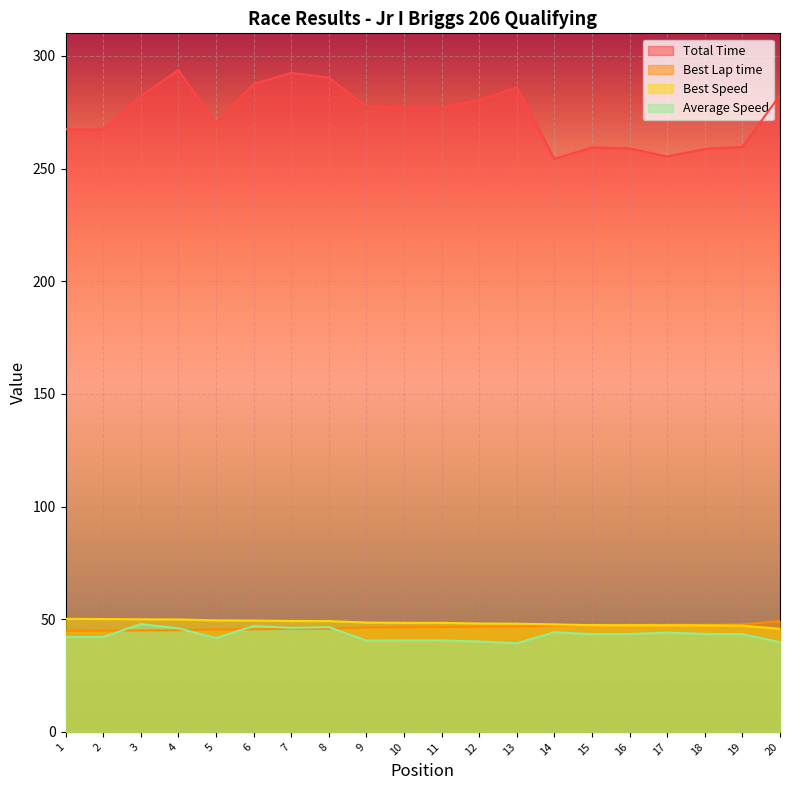

What is the average value of the Best Lap time series?

46.5